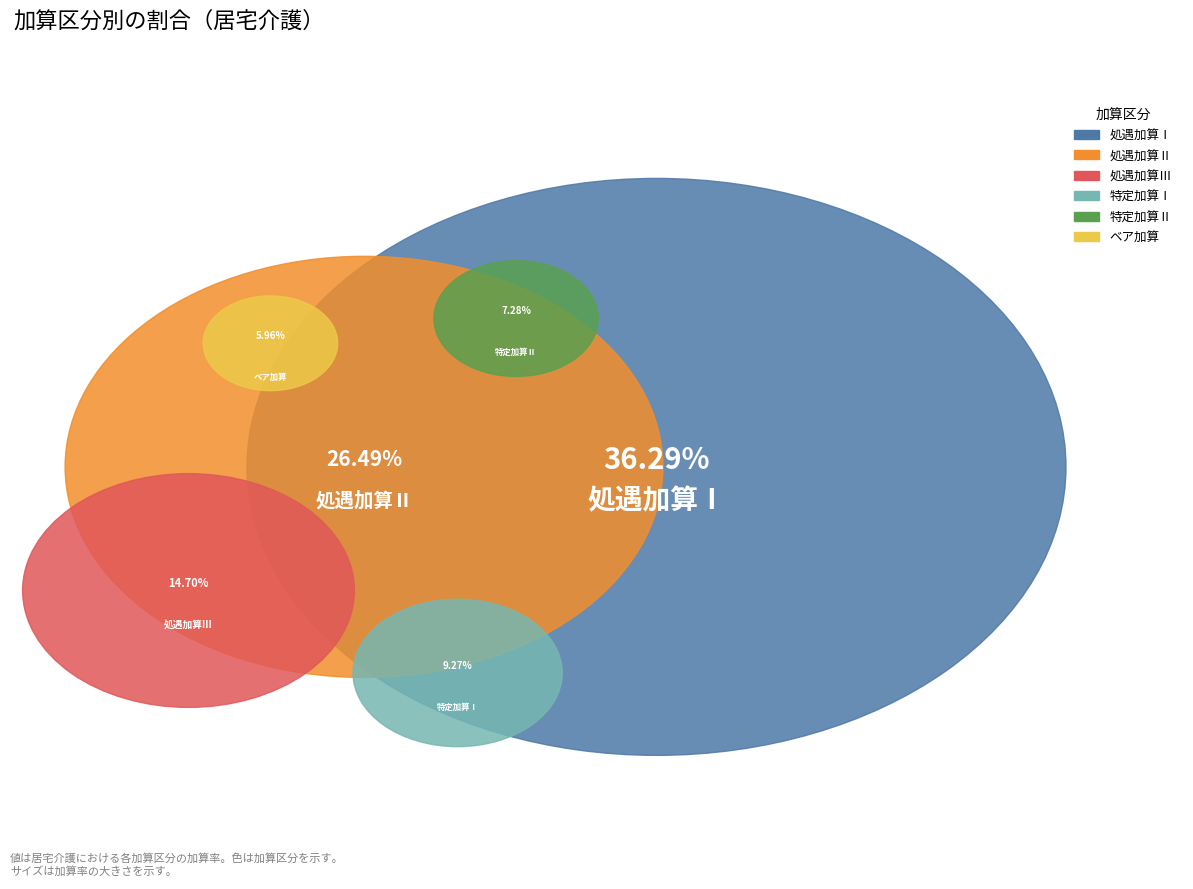

What percentage is the 処遇加算Ⅱ slice, to the nearest percent?

26%